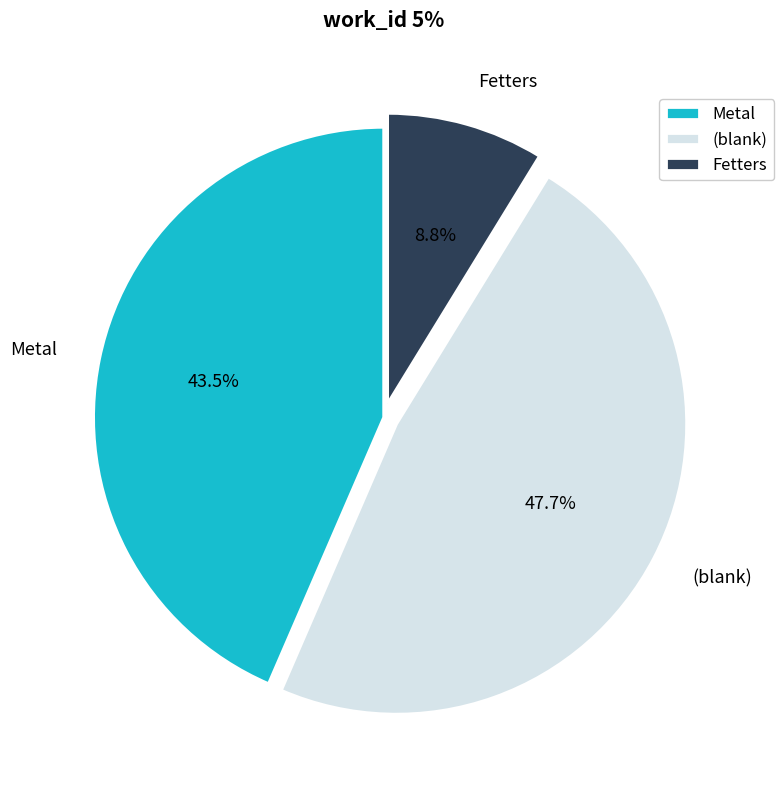

Do (blank) and Metal together represent more than half of the pie?

Yes